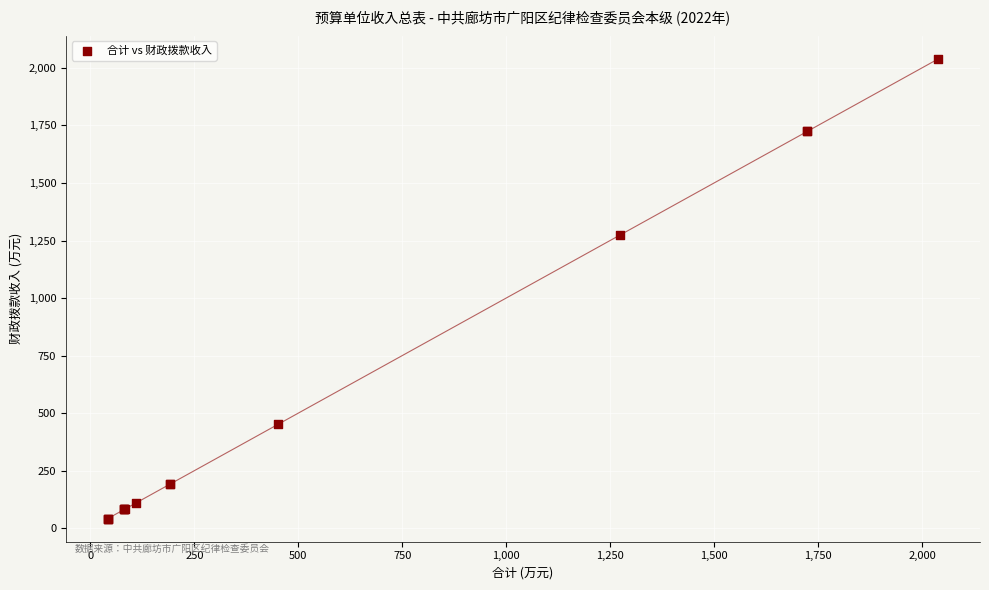

What Y value in the scatter plot is closest to 1040?

1272.9